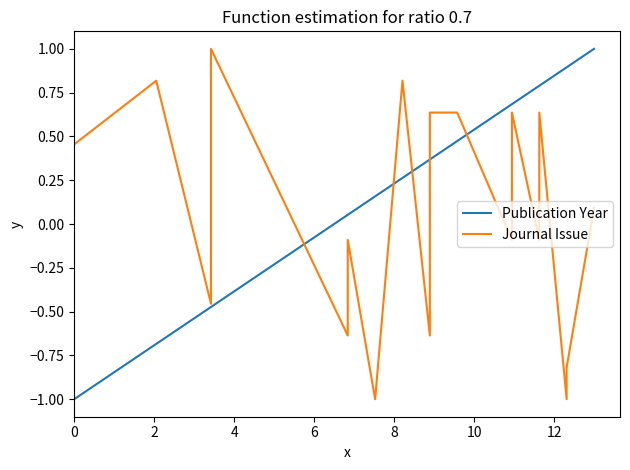

Does the chart display data point markers on the line(s)?

No